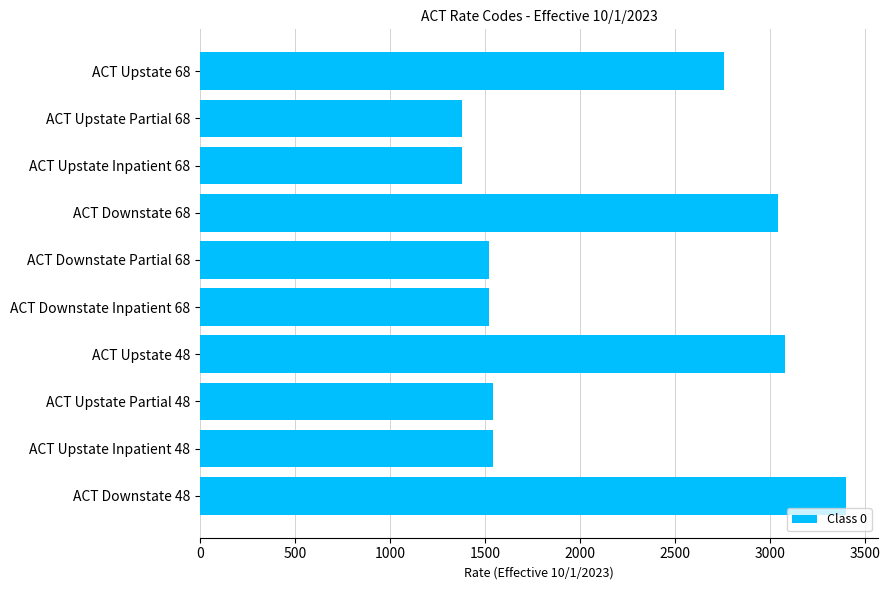

How many values exceed 1540?

6